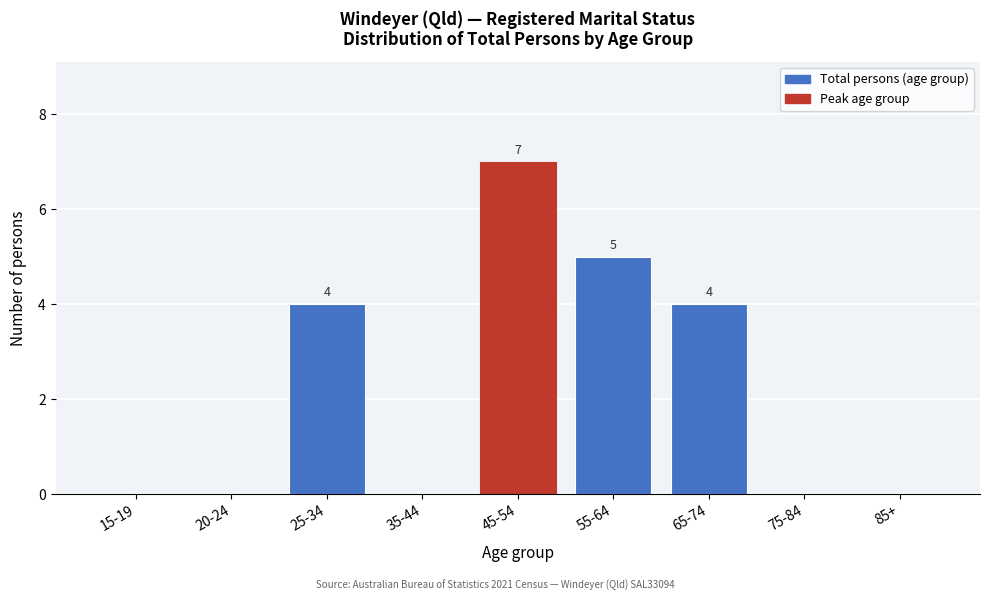

Reading right to left, transcribe all the data shown in this chart.

85+=0	75-84=0	65-74=4	55-64=5	45-54=7	35-44=0	25-34=4	20-24=0	15-19=0